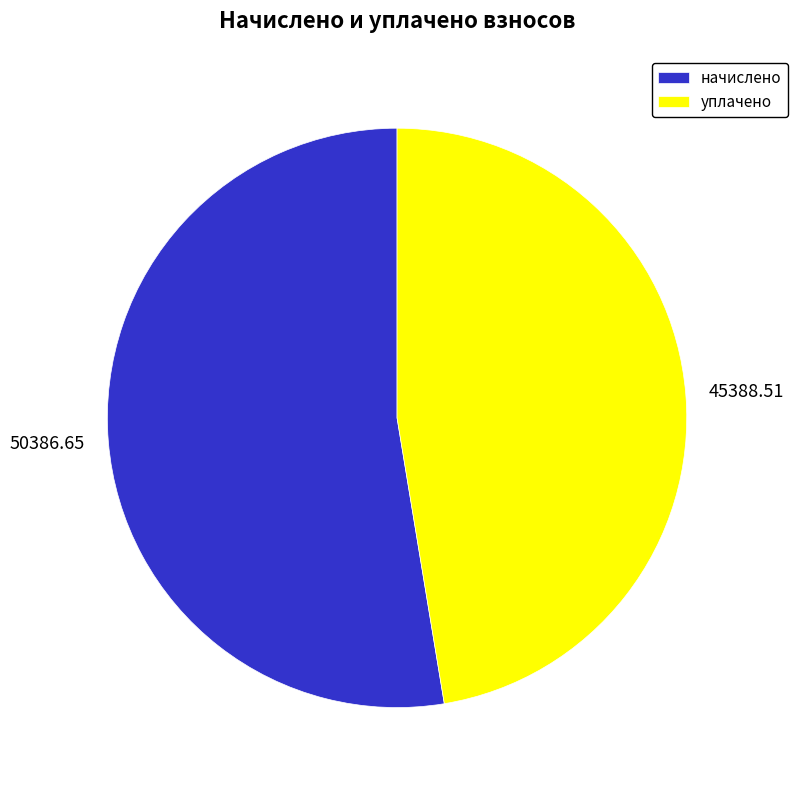

Does any single category account for the majority?

Yes